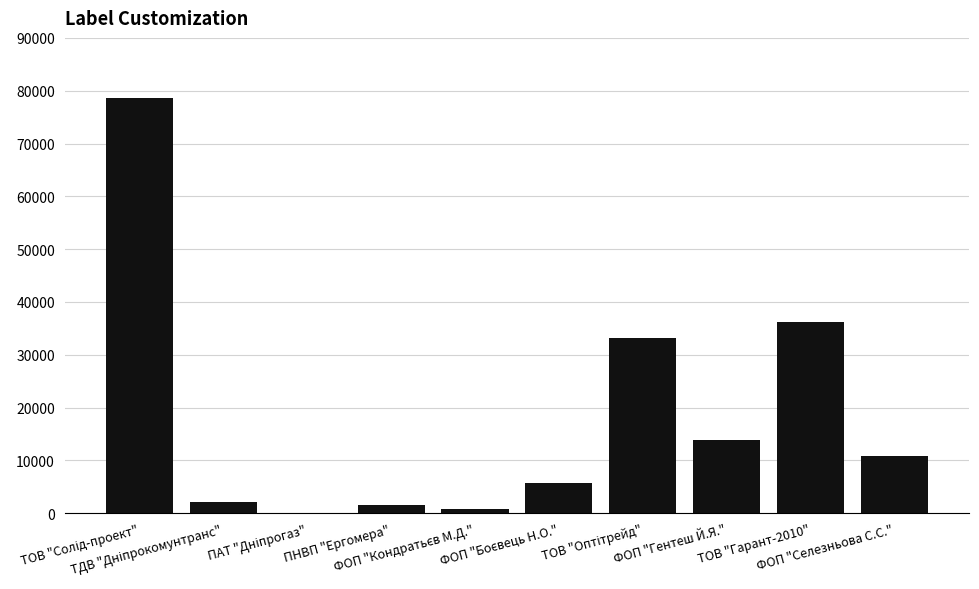

Are the bars horizontal?

No